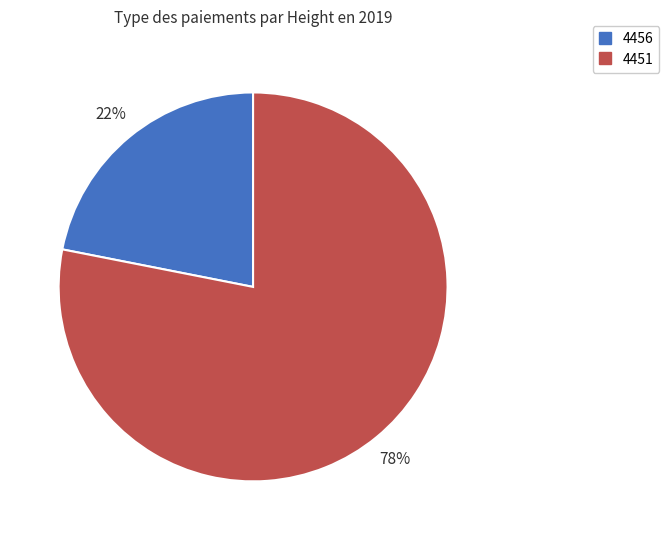

Rank the categories by value from lowest to highest.

4456, 4451